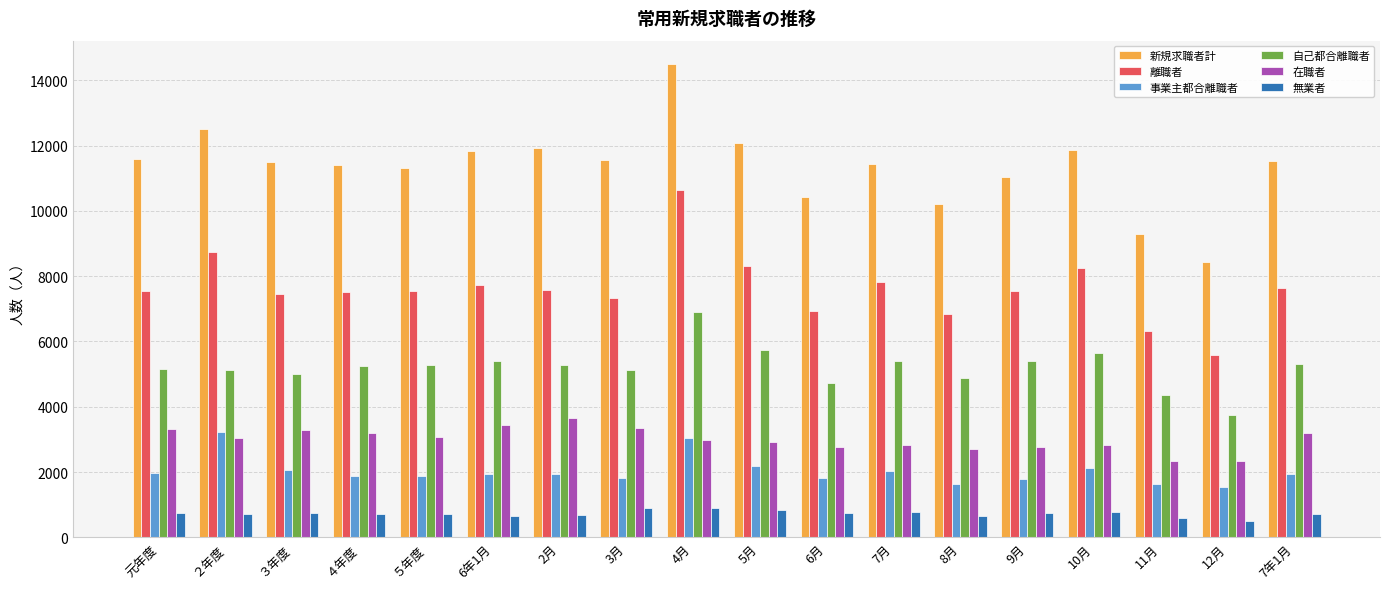

What is the approximate value of 無業者 at 10月, to the nearest 10?

780